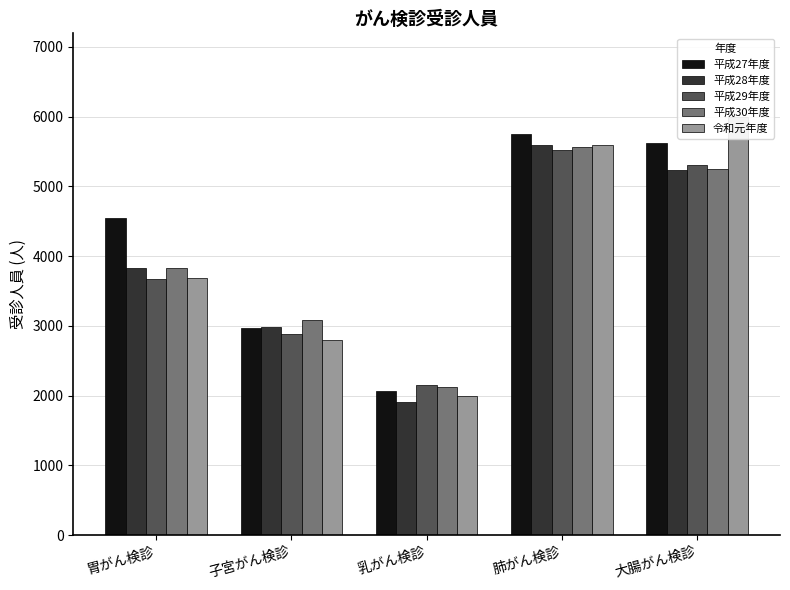

What is the average value of the 平成29年度 series?

3907